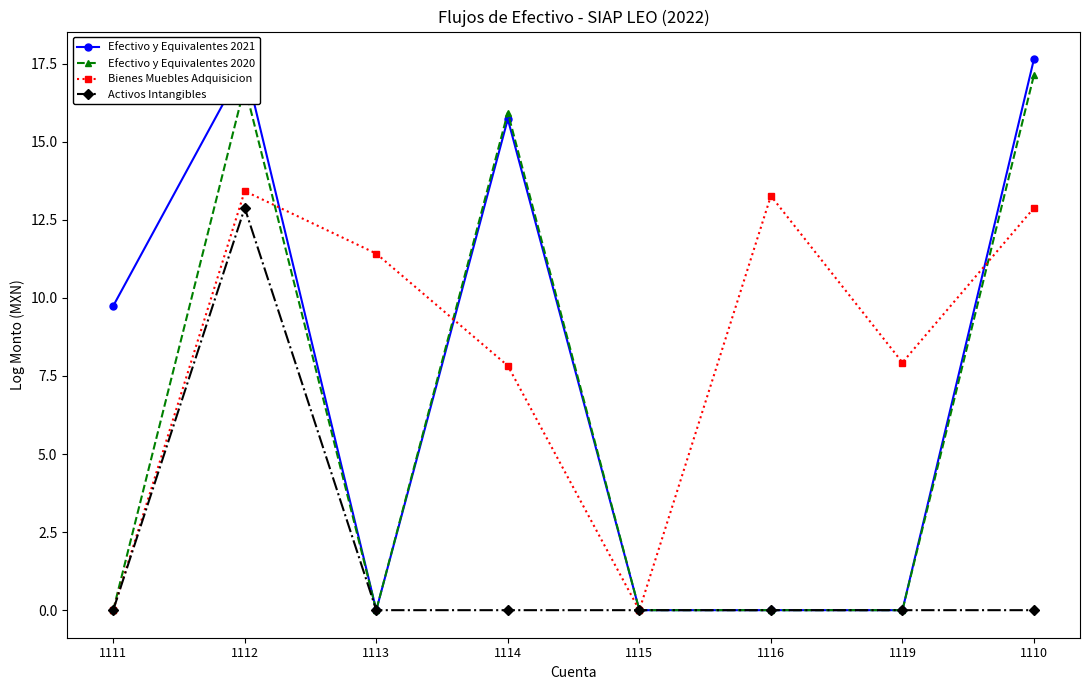

What is the spread (max minus min) of values at 1114?

15.9